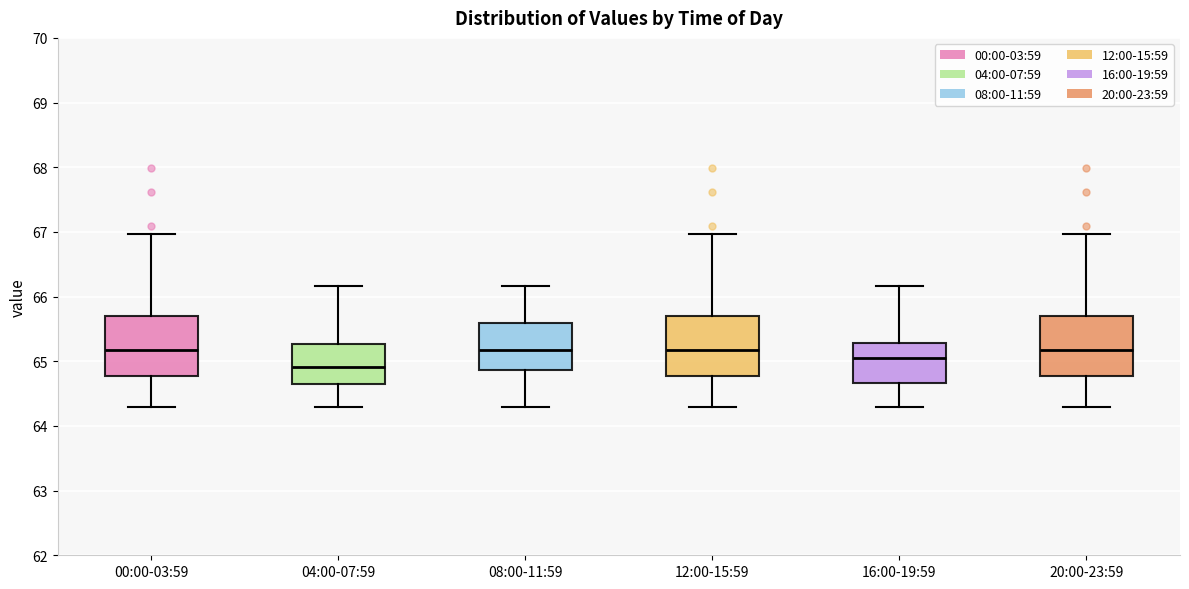

Reading left to right, transcribe this box plot: for each box, give where its median line is, the range the box spans, and where its two whiskers end, as read against the y-axis. The values are not printed on the chart, so give them approximately, as read against the axis.

00:00-03:59: median 65.2, box 64.8 to 65.7, whiskers 64.3 to 67.0
04:00-07:59: median 64.9, box 64.6 to 65.3, whiskers 64.3 to 66.2
08:00-11:59: median 65.2, box 64.9 to 65.6, whiskers 64.3 to 66.2
12:00-15:59: median 65.2, box 64.8 to 65.7, whiskers 64.3 to 67.0
16:00-19:59: median 65.1, box 64.7 to 65.3, whiskers 64.3 to 66.2
20:00-23:59: median 65.2, box 64.8 to 65.7, whiskers 64.3 to 67.0